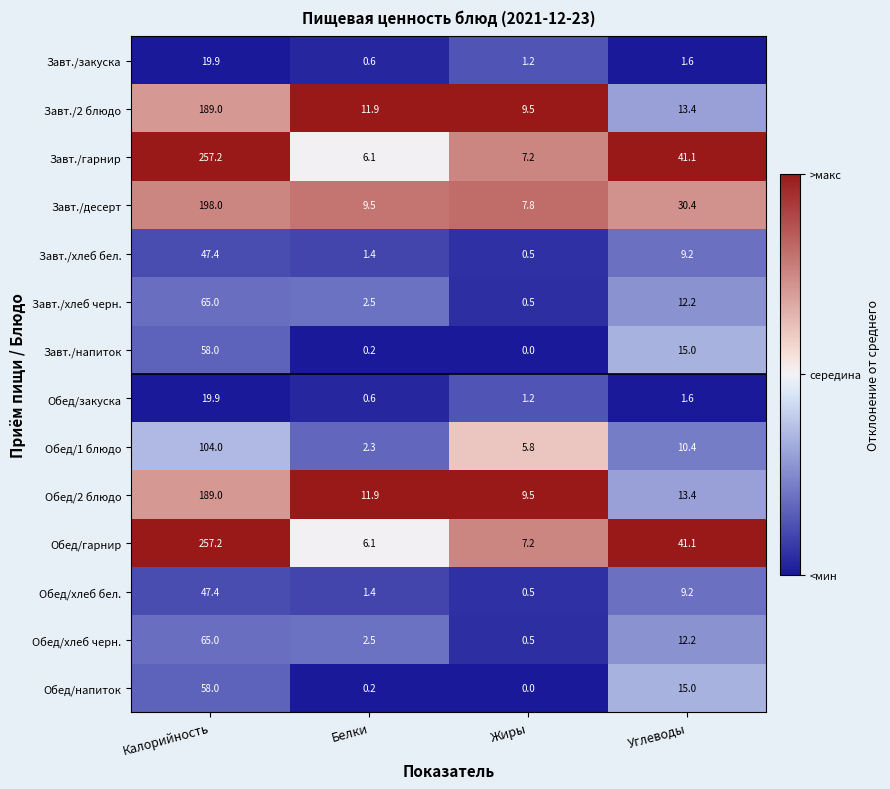

True or false: Обед/напиток has a value of 0.0 at Жиры.

True